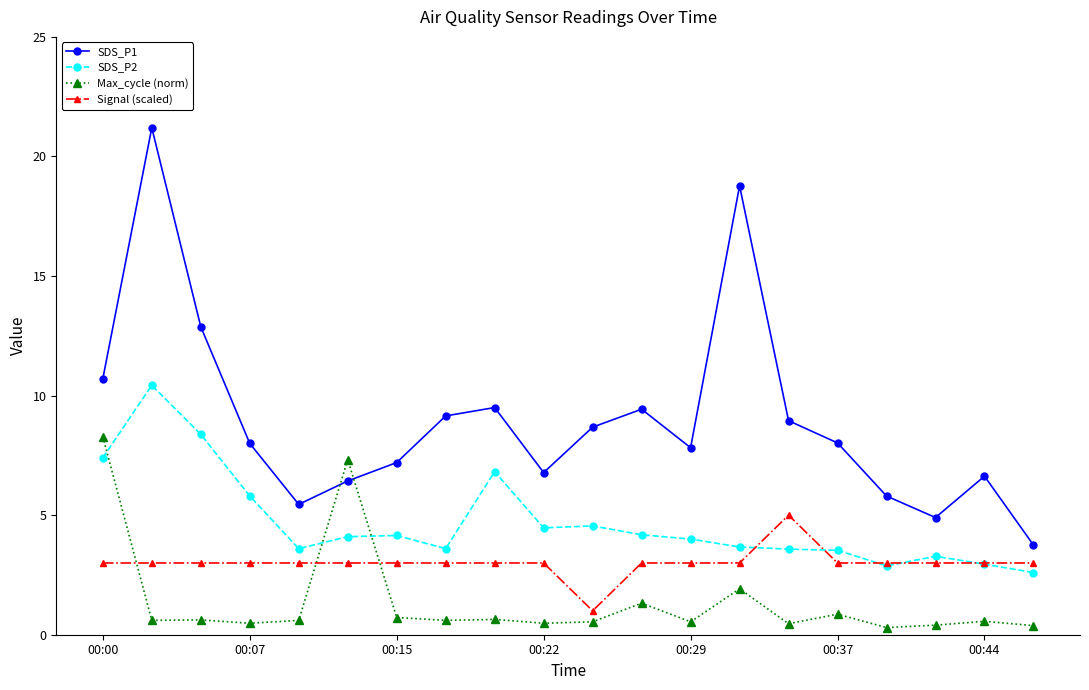

Rank the series by their average value, from highest to lowest.

SDS_P1, SDS_P2, Signal (scaled), Max_cycle (norm)